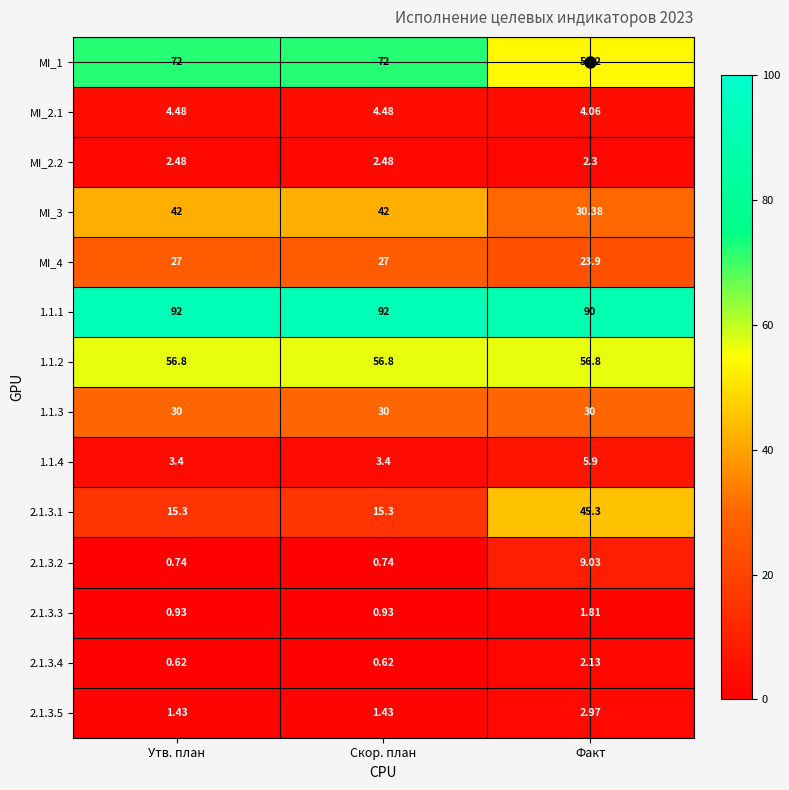

Rank the series by their maximum value, from lowest to highest.

2.1.3.3, 2.1.3.4, MI_2.2, 2.1.3.5, MI_2.1, 1.1.4, 2.1.3.2, MI_4, 1.1.3, MI_3, 2.1.3.1, 1.1.2, MI_1, 1.1.1